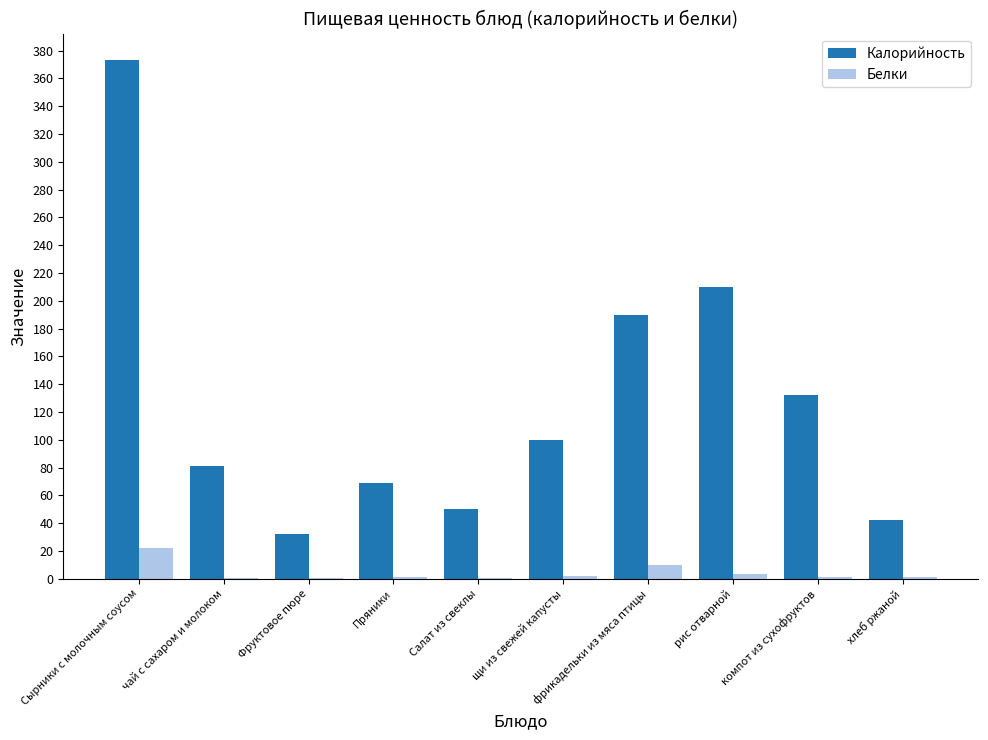

What is the sum of all Белки values?

41.9